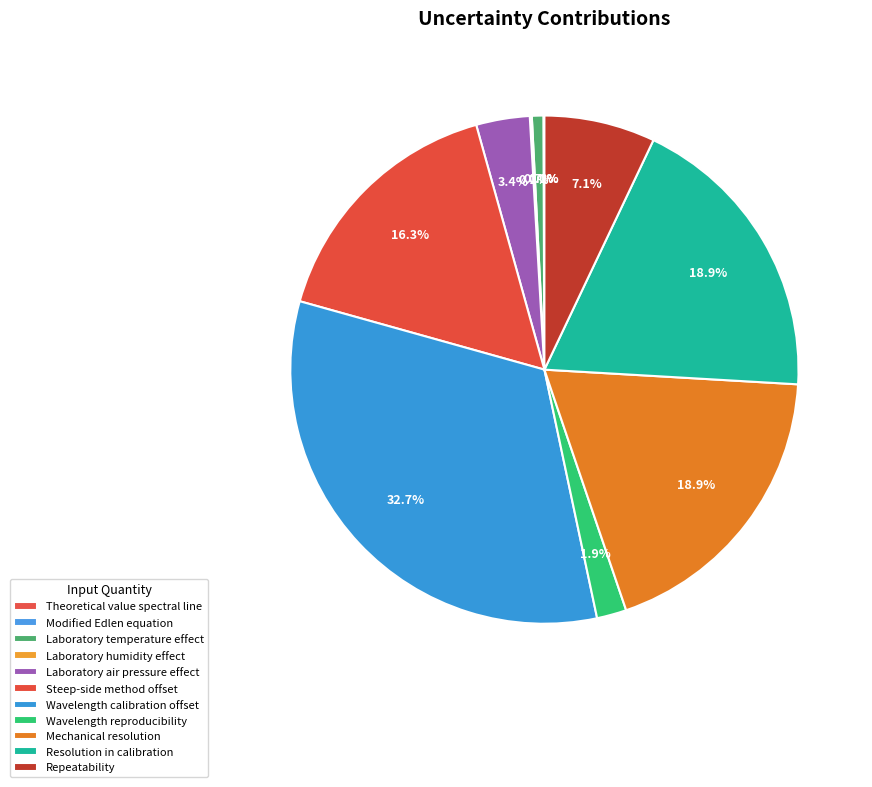

Count the number of slices in the pie.

11